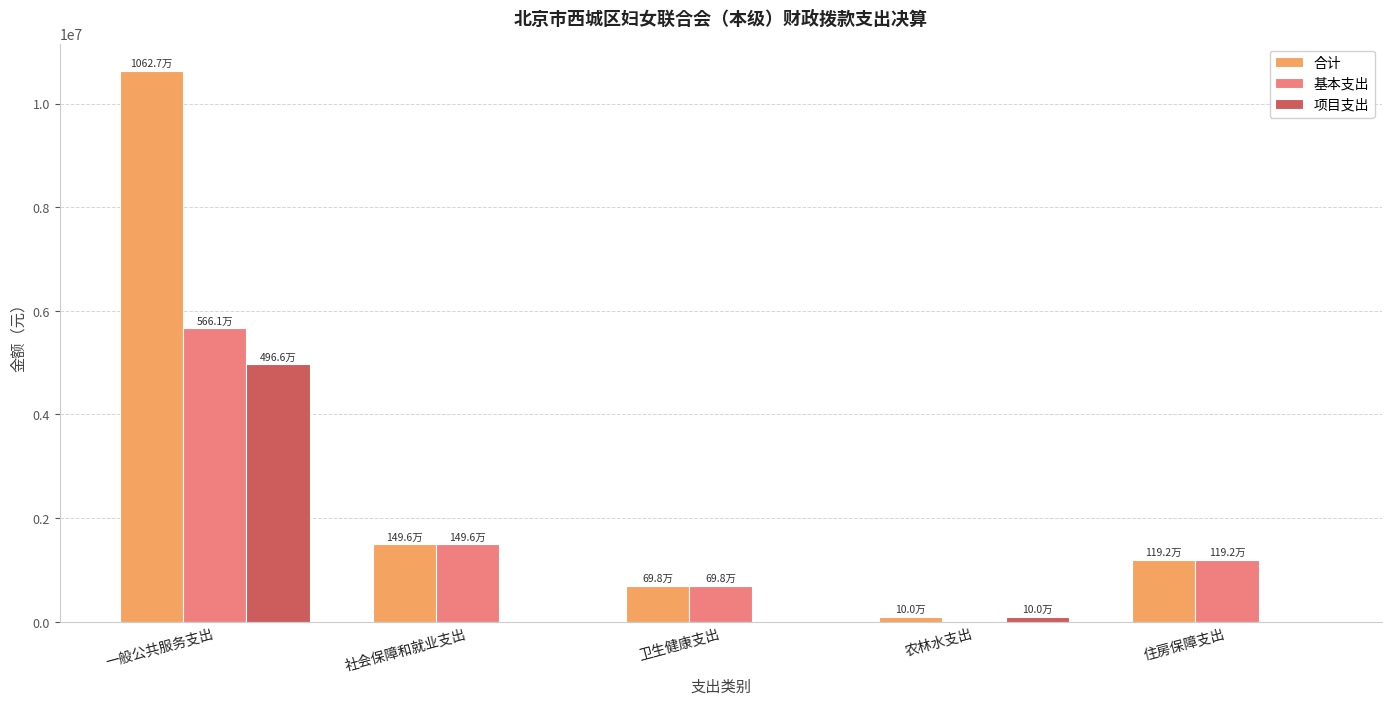

At which label does 合计 first exceed 1192445?

一般公共服务支出